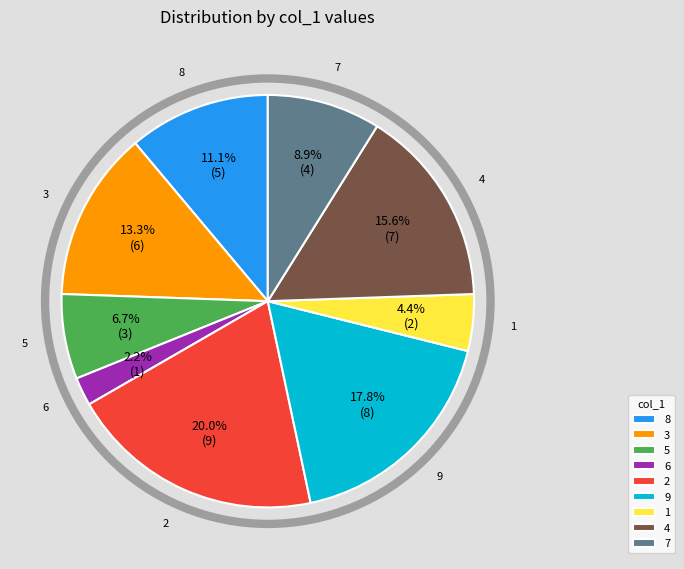

Does 8 represent more than half of the total?

No